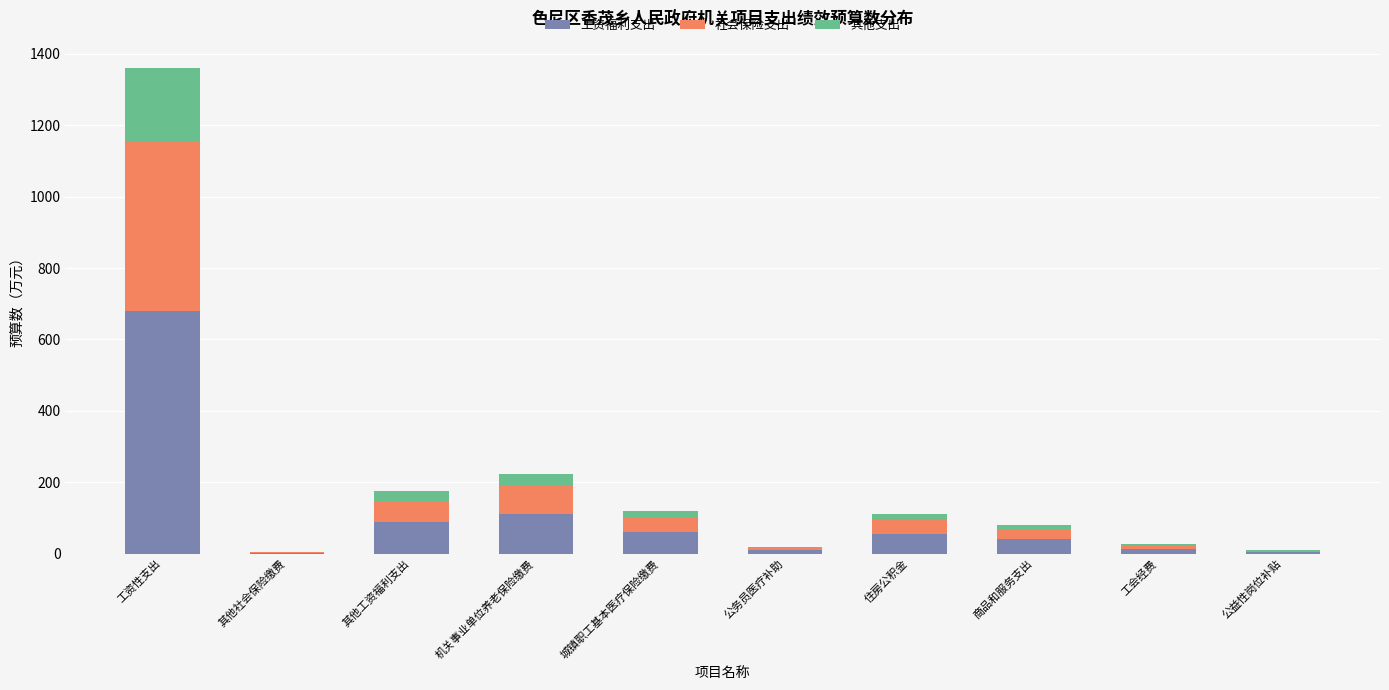

Are the bars horizontal?

No